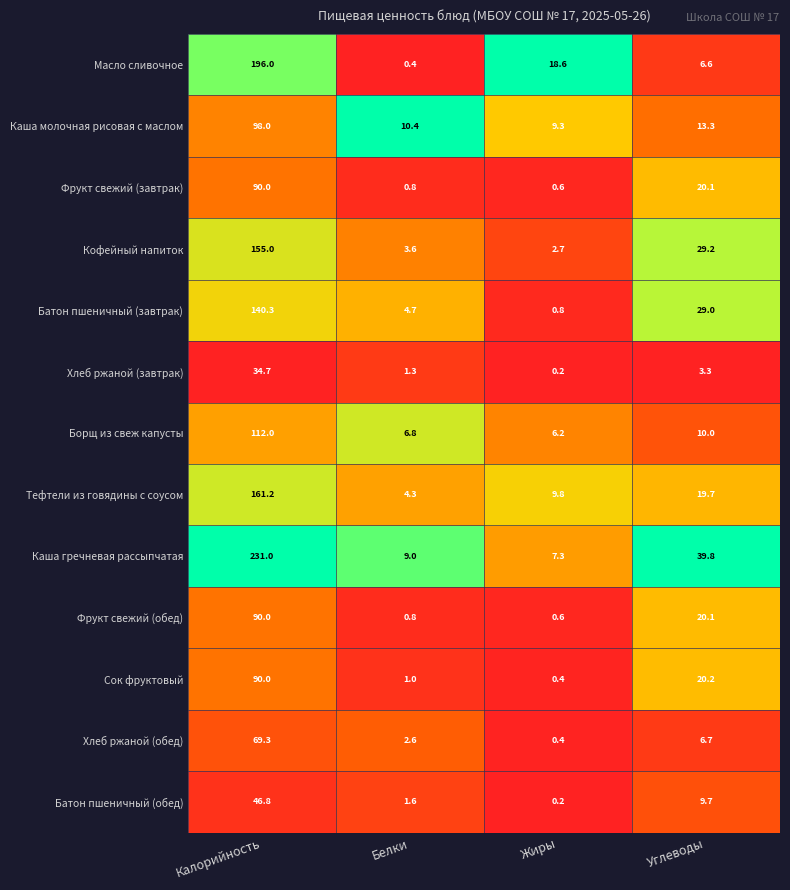

At which category is the sum across all series the highest?

Калорийность